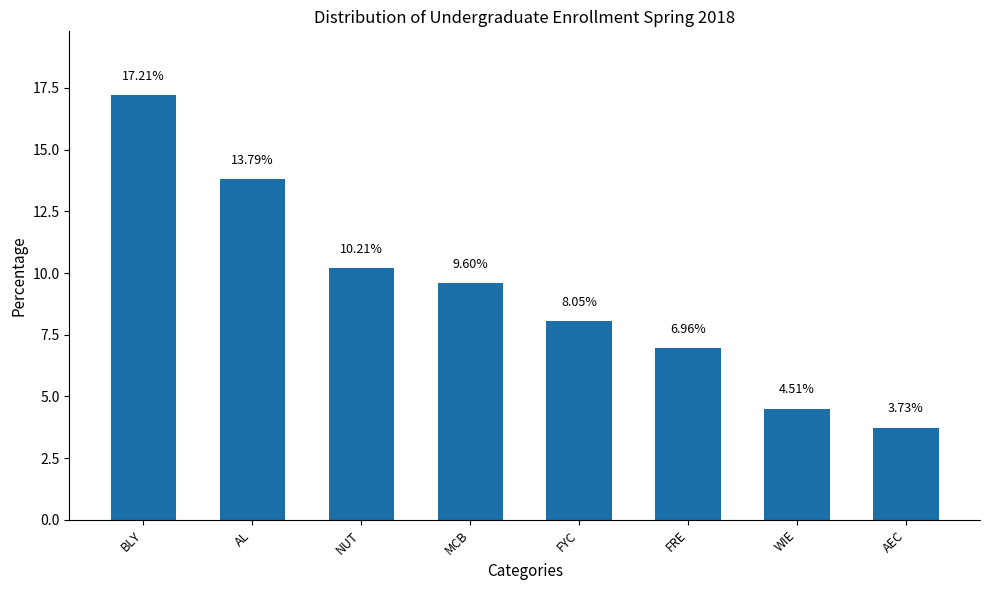

Which category has the lowest value across all series?

AEC